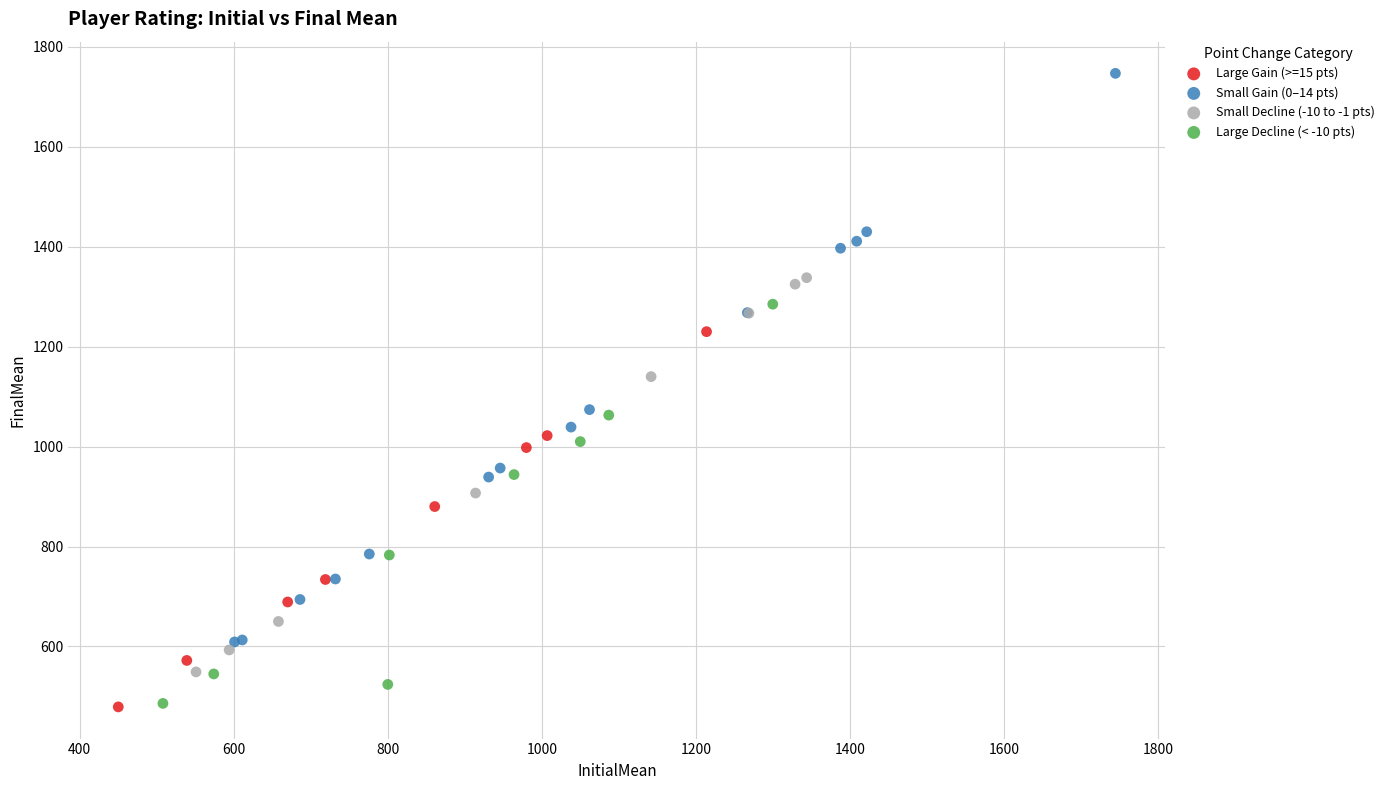

What are all the series names shown in the legend?

Large Gain (>=15 pts), Small Gain (0–14 pts), Small Decline (-10 to -1 pts), Large Decline (< -10 pts)